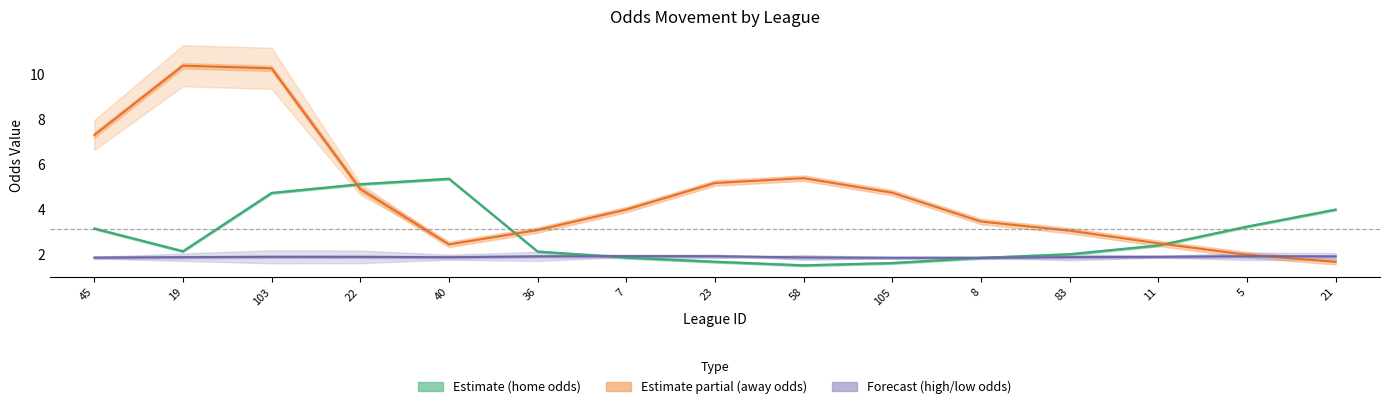

At which label is high/low mid closest to 1?

105